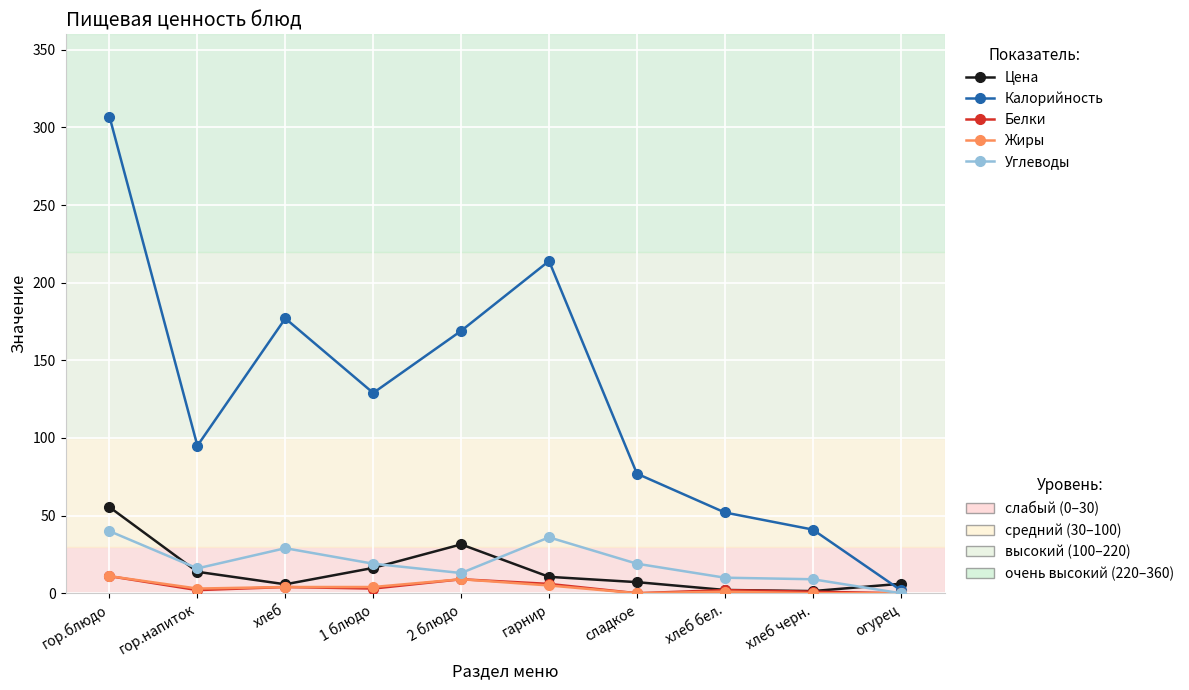

What is the greatest value displayed?

307.0